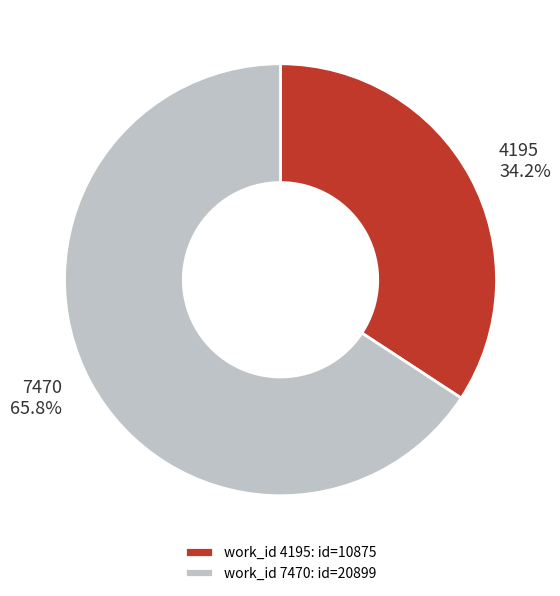

The 7470 slice represents 66% of the pie. True or false?

True